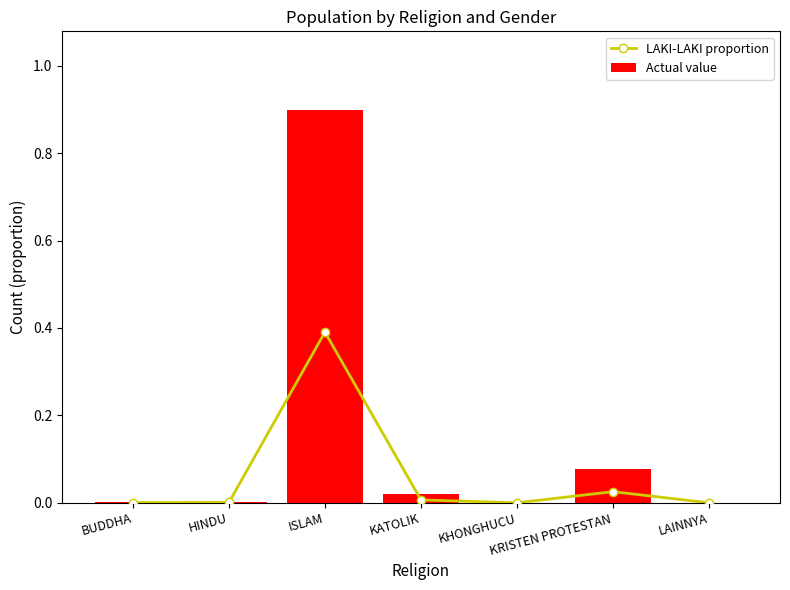

Is it true that Actual value equals 0.0 at HINDU?

True